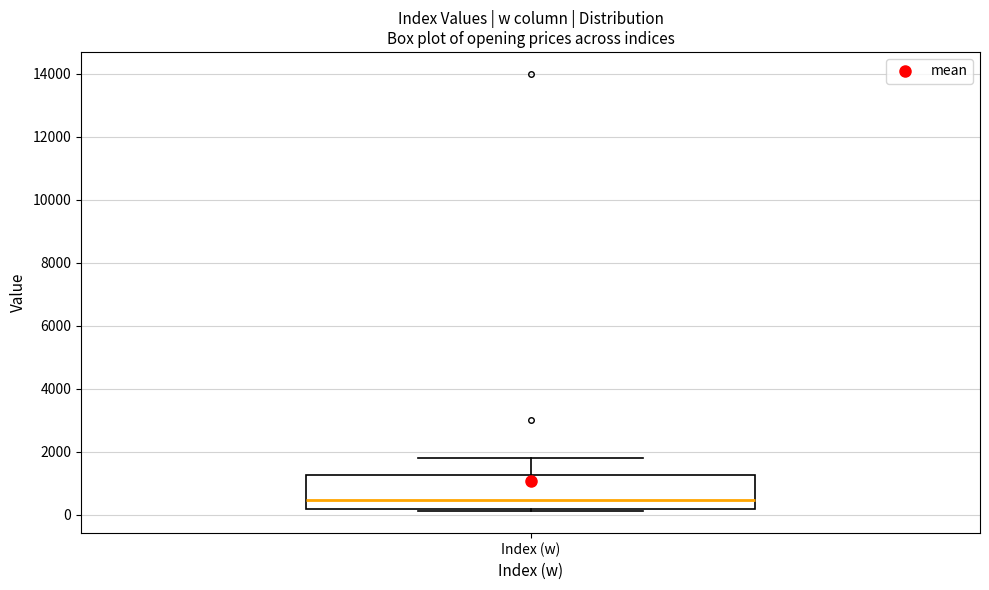

Read this box plot against the y-axis: the position of the median line, the range covered by the box, and the ends of both whiskers. The values are not printed on the chart, so give them approximately, as read against the axis.

median 400, box 200 to 1200, whiskers 200 to 1800